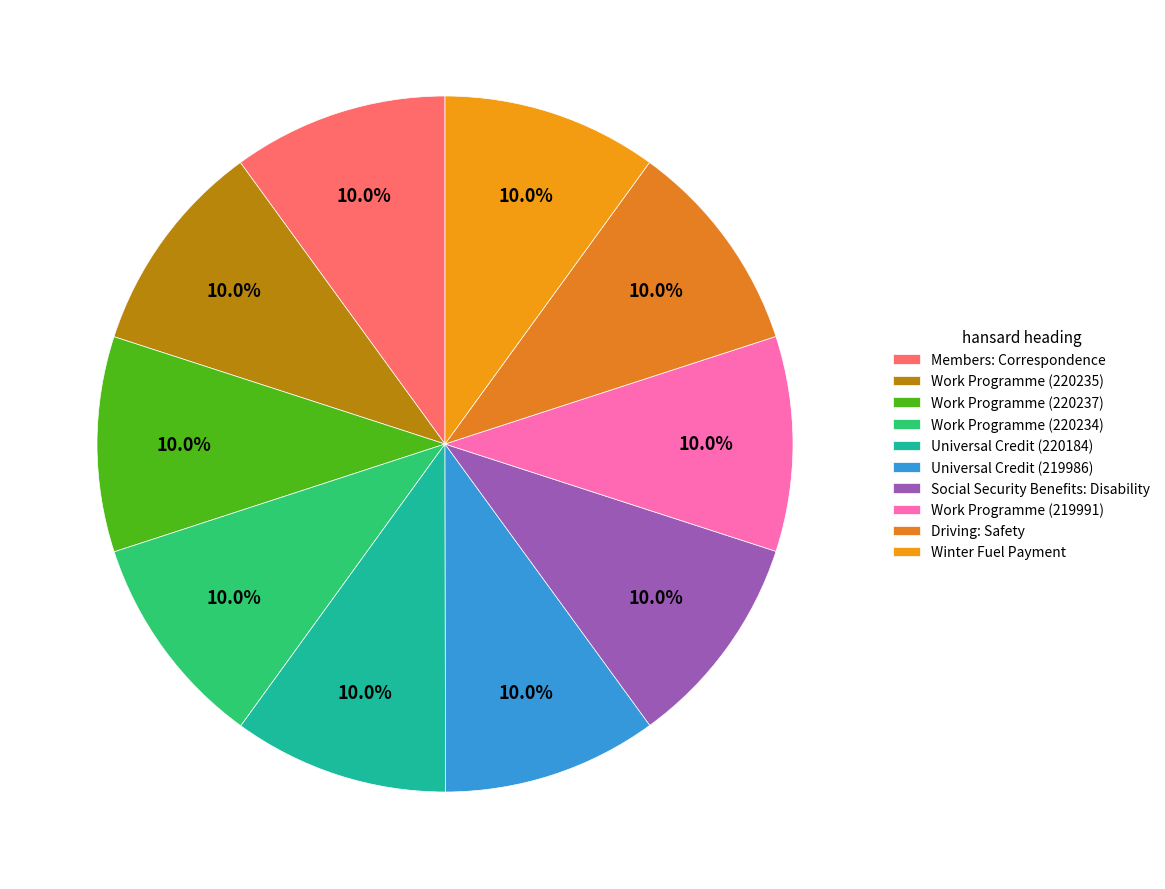

Between Social Security Benefits: Disability and Work Programme (220235), which is larger?

Work Programme (220235)